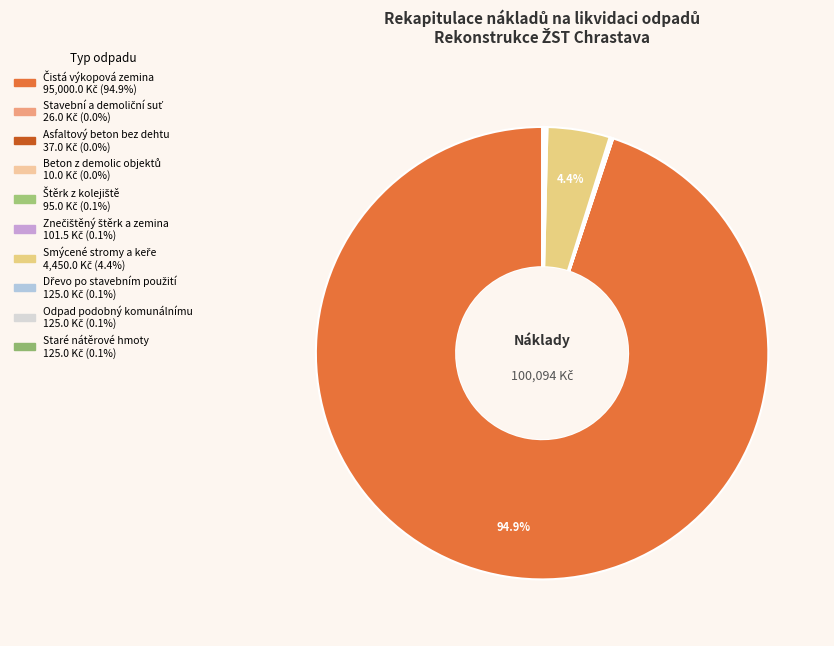

Combined, do Odpad podobný komunálnímu and Staré nátěrové hmoty account for over 50%?

No